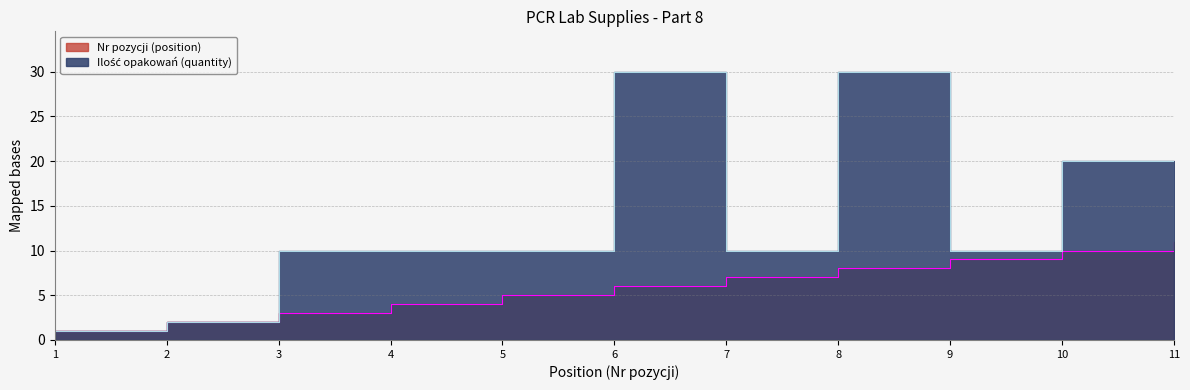

Reading right to left, transcribe all the data shown in this chart.

Nr pozycji (position): 11=11	10=10	9=9	8=8	7=7	6=6	5=5	4=4	3=3	2=2	1=1
Ilość opakowań (quantity): 11=10	10=20	9=10	8=30	7=10	6=30	5=10	4=10	3=10	2=2	1=1